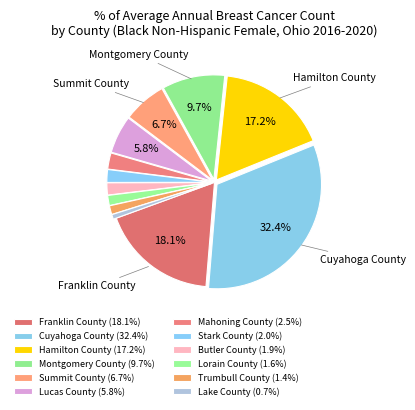

What percentage is the Cuyahoga County slice, to the nearest percent?

32%